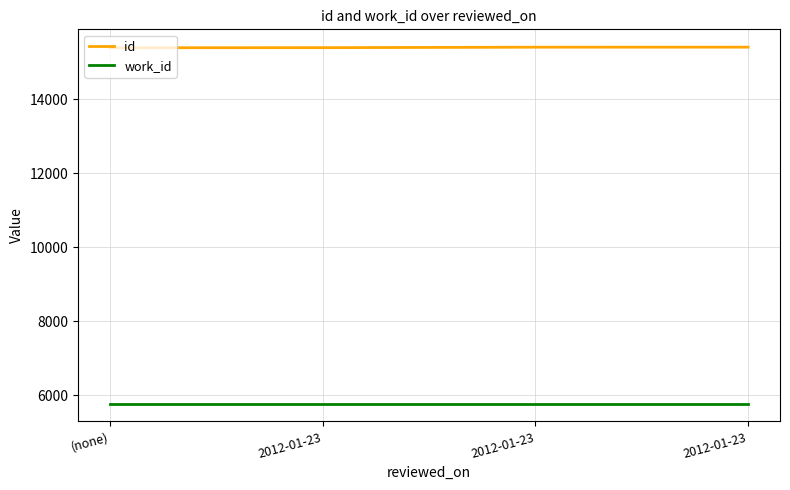

Reading left to right, list all the values displayed in this chart.

id: 15394	15396	15409	15410
work_id: 5775	5775	5775	5775